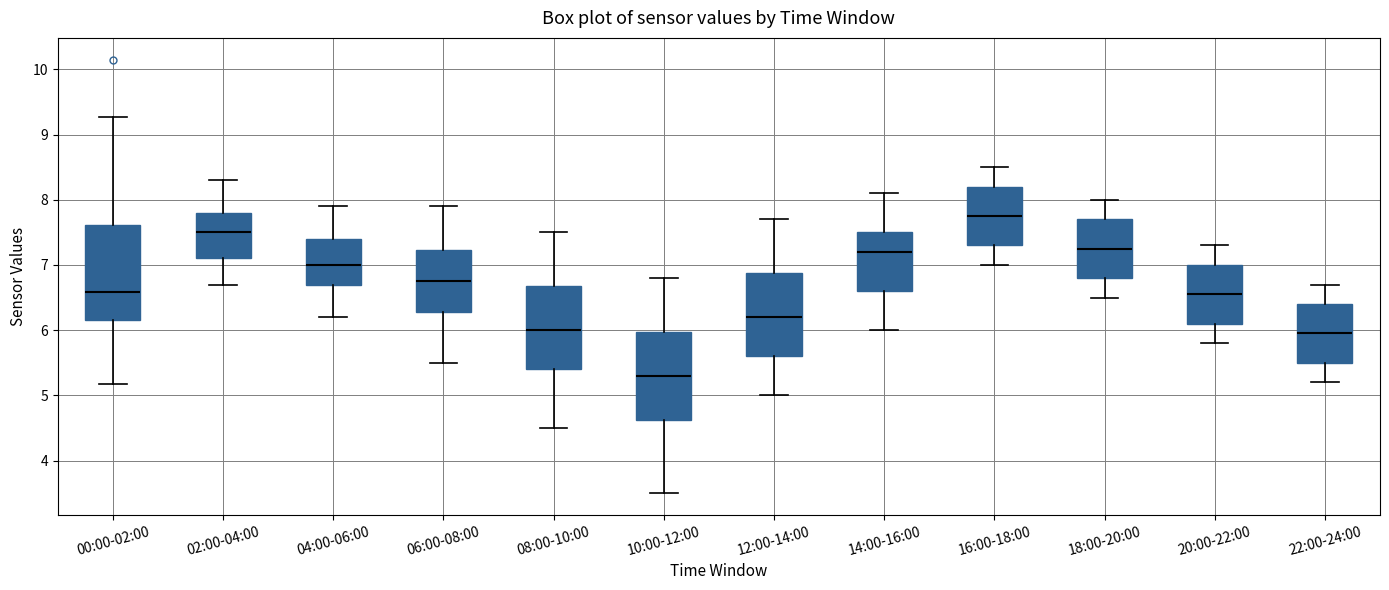

Where is the lower edge of the box for 20:00-22:00 on the y-axis? The values are not printed on the chart, so give them approximately, as read against the axis.

6.1